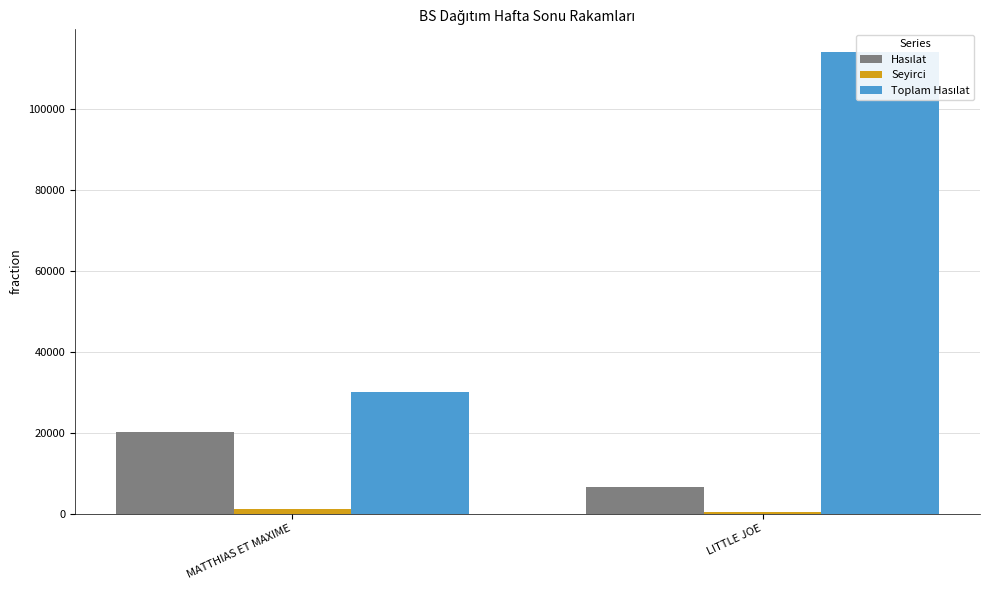

At which label is Hasılat closest to 13354?

MATTHIAS ET MAXIME